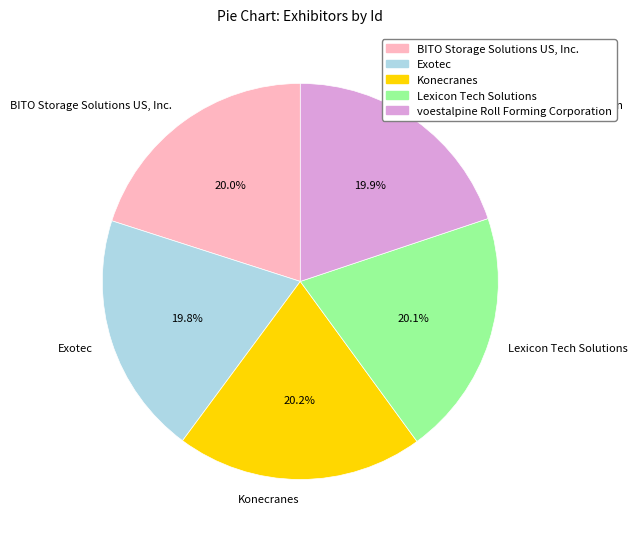

To the nearest percent, what percentage of the pie is voestalpine Roll Forming Corporation?

20%